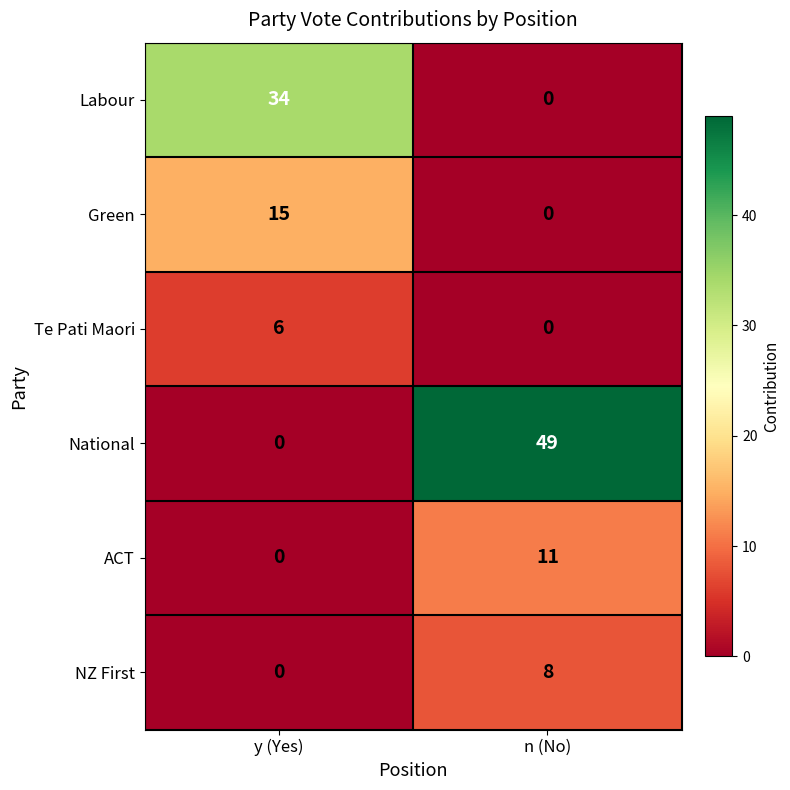

Which series has the widest spread of values?

National